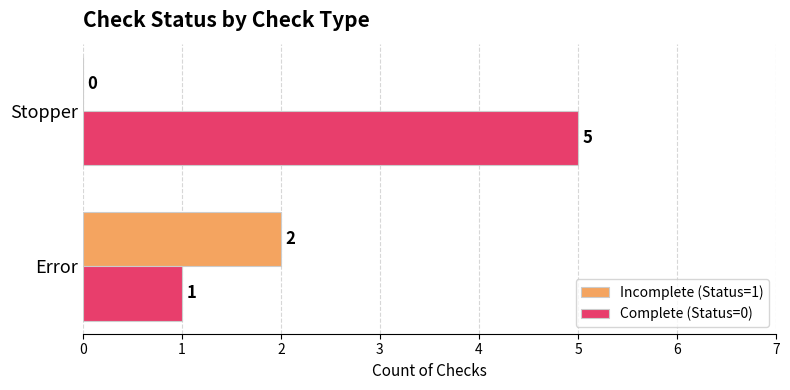

What is the sum of all Incomplete (Status=1) values?

2